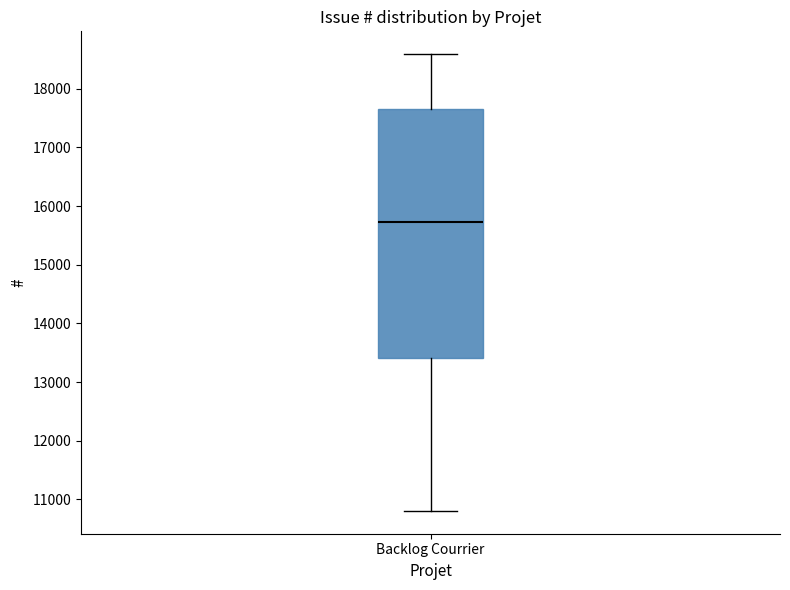

Transcribe this box plot: give where the median line is, the range the box spans, and where the two whiskers end, as read against the y-axis. The values are not printed on the chart, so give them approximately, as read against the axis.

median 15700, box 13400 to 17700, whiskers 10800 to 18600